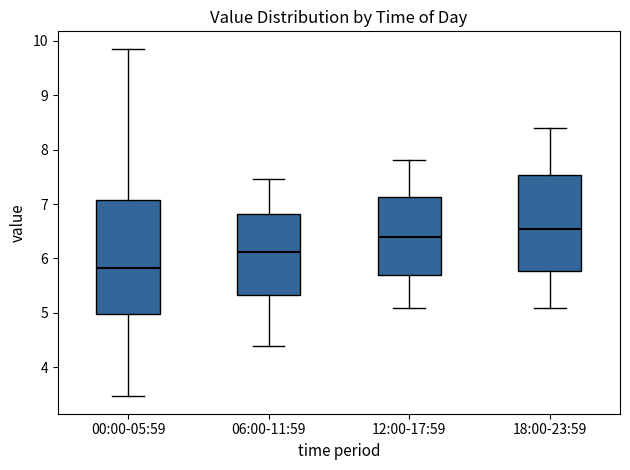

Comparing the boxes themselves (not the whiskers), which one is the tallest?

00:00-05:59